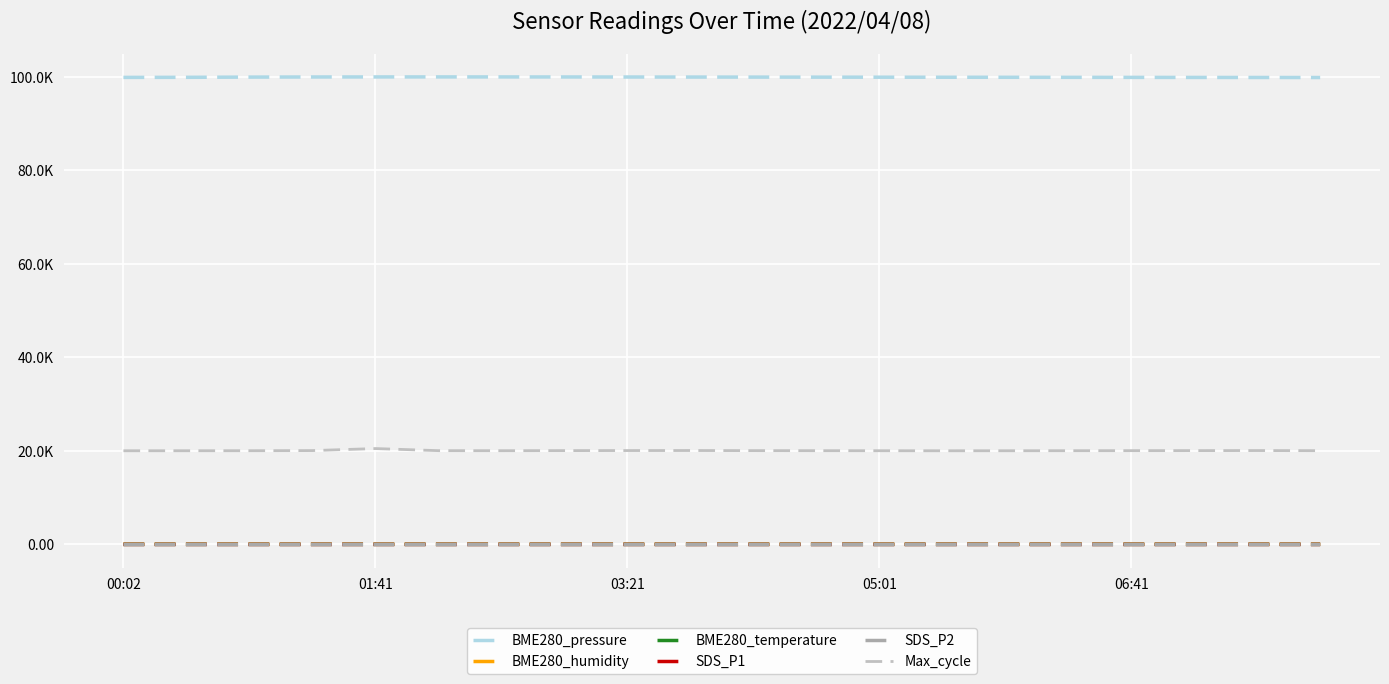

Is this an area chart (filled region under the line)?

No